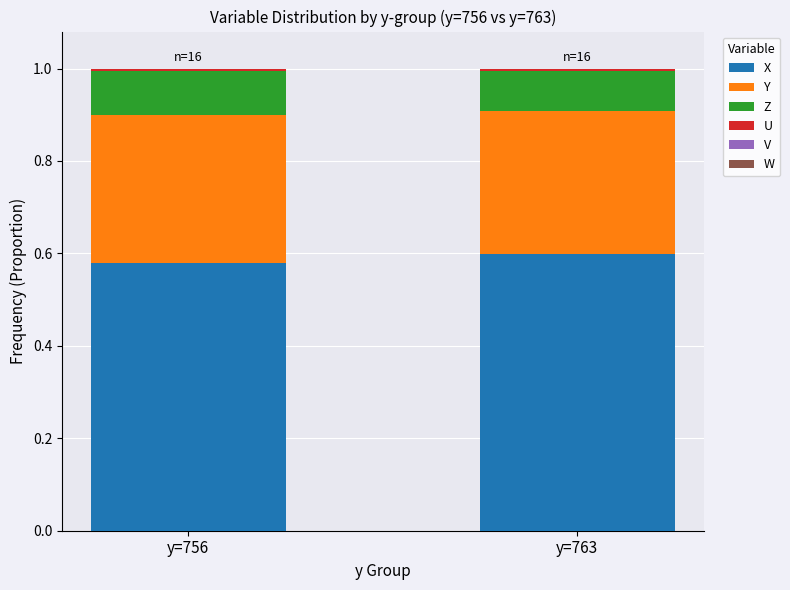

Count the X values in the range 0 to 1.

2